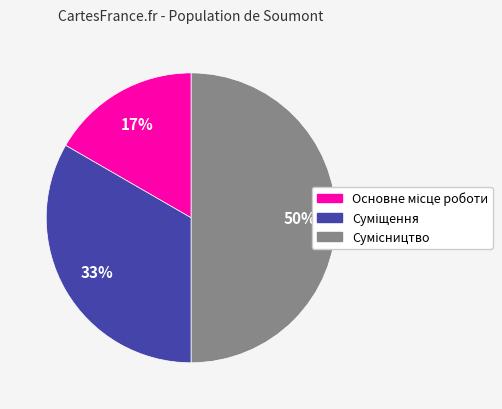

To the nearest percent, what is the average slice percentage?

33%